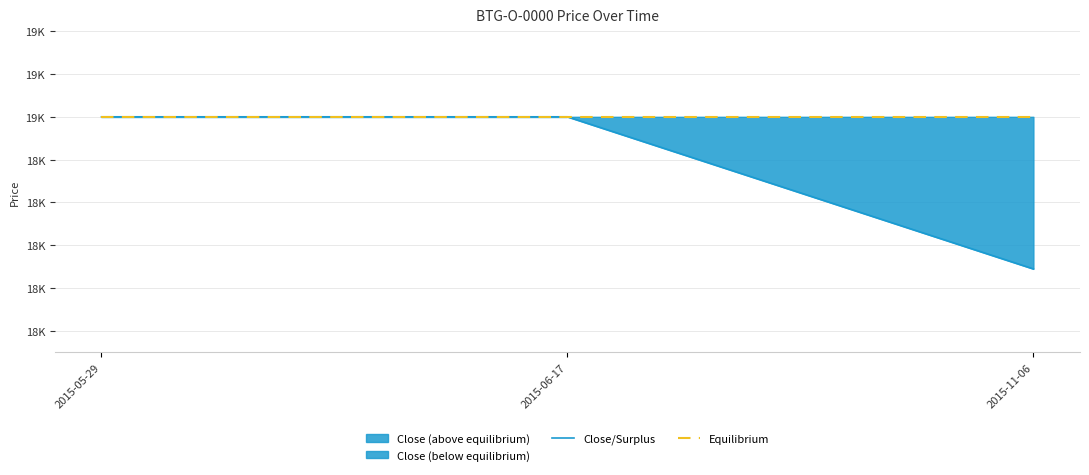

At how many categories does at least one series exceed 18073?

3